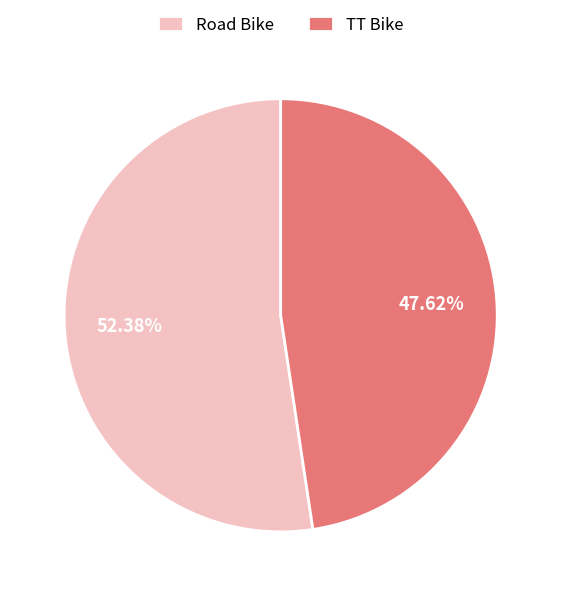

What percentage is the Road Bike slice, to the nearest percent?

52%